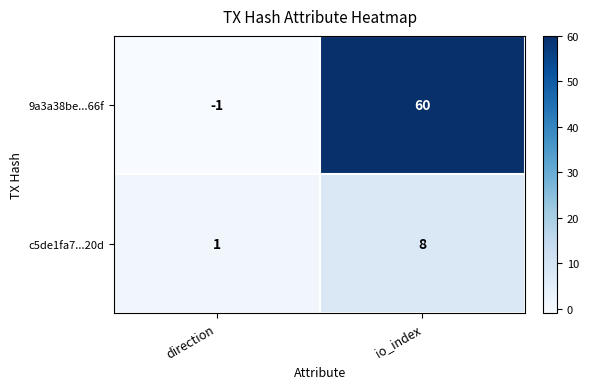

What is the difference between the 9a3a38be...66f values at io_index and direction?

61